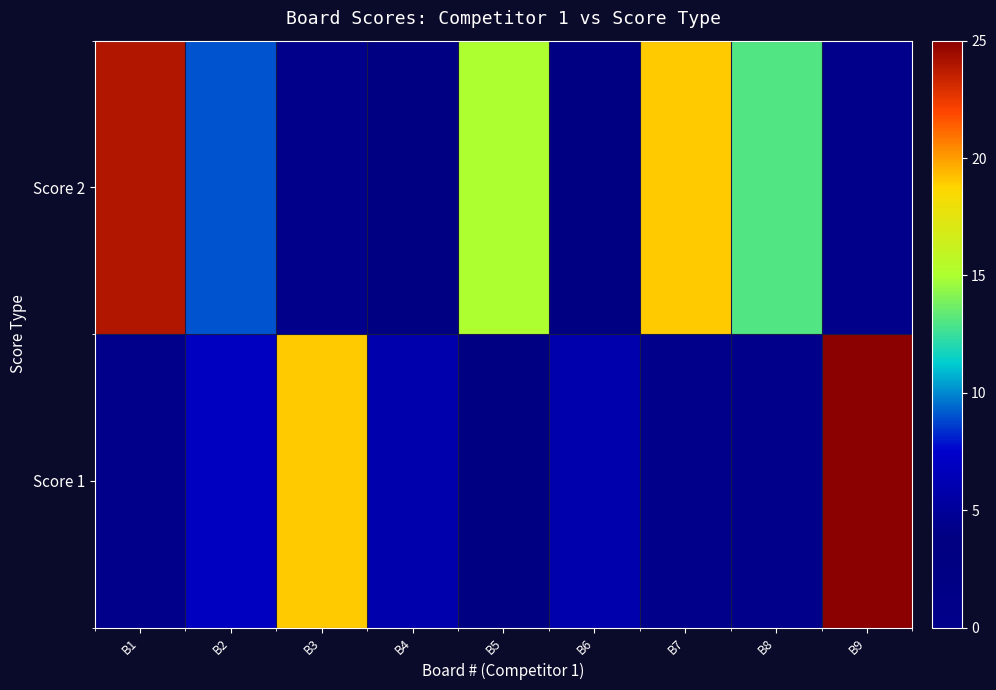

What is the total value across all series at B1?

24